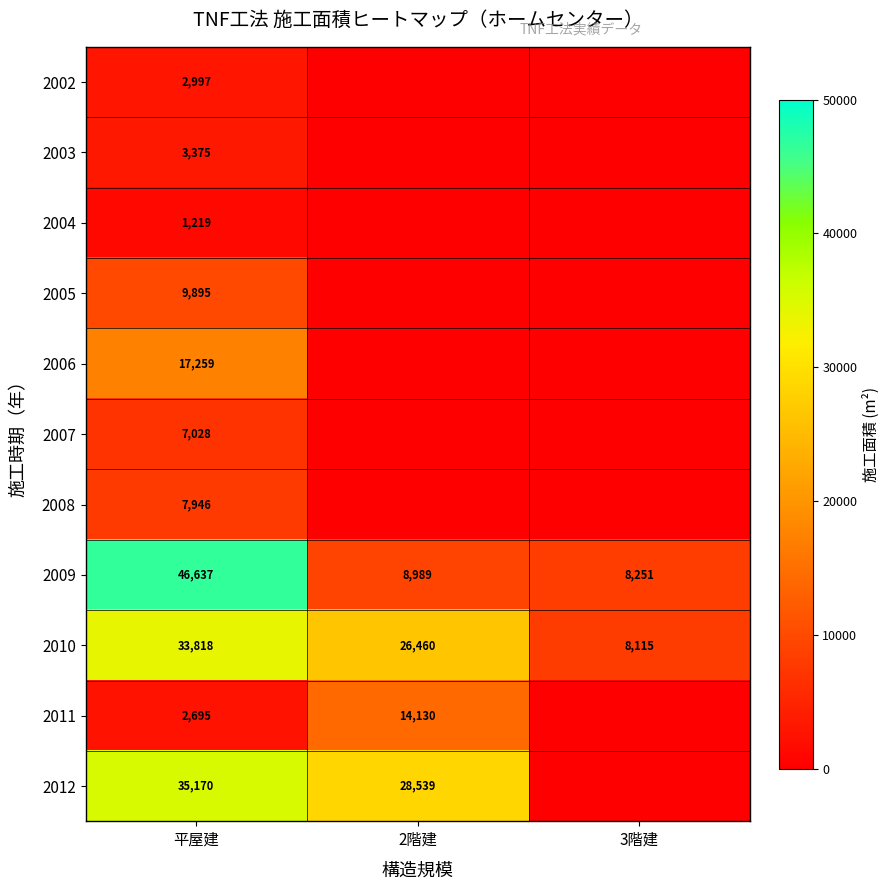

At which label does 2009 reach its peak?

平屋建